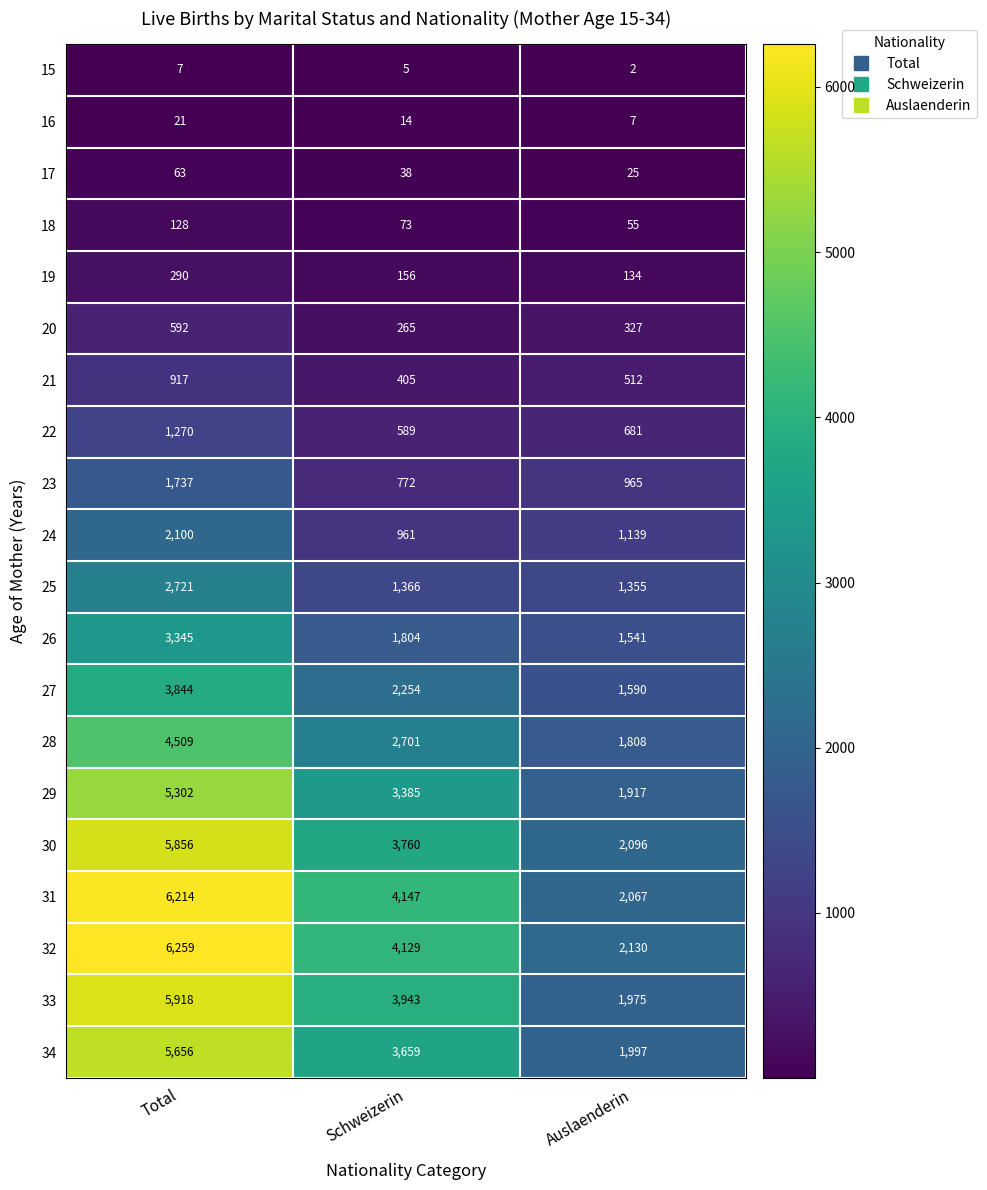

List the series in order of their peak value, lowest first.

15, 16, 17, 18, 19, 20, 21, 22, 23, 24, 25, 26, 27, 28, 29, 34, 30, 33, 31, 32